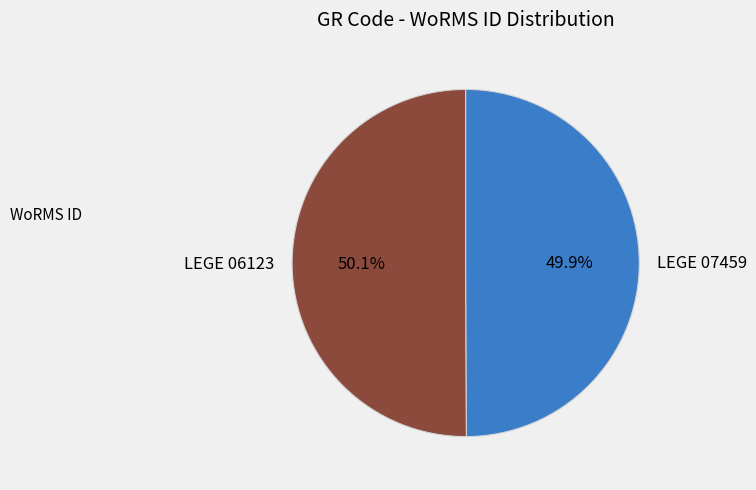

Is there any slice that represents more than half of the pie?

Yes